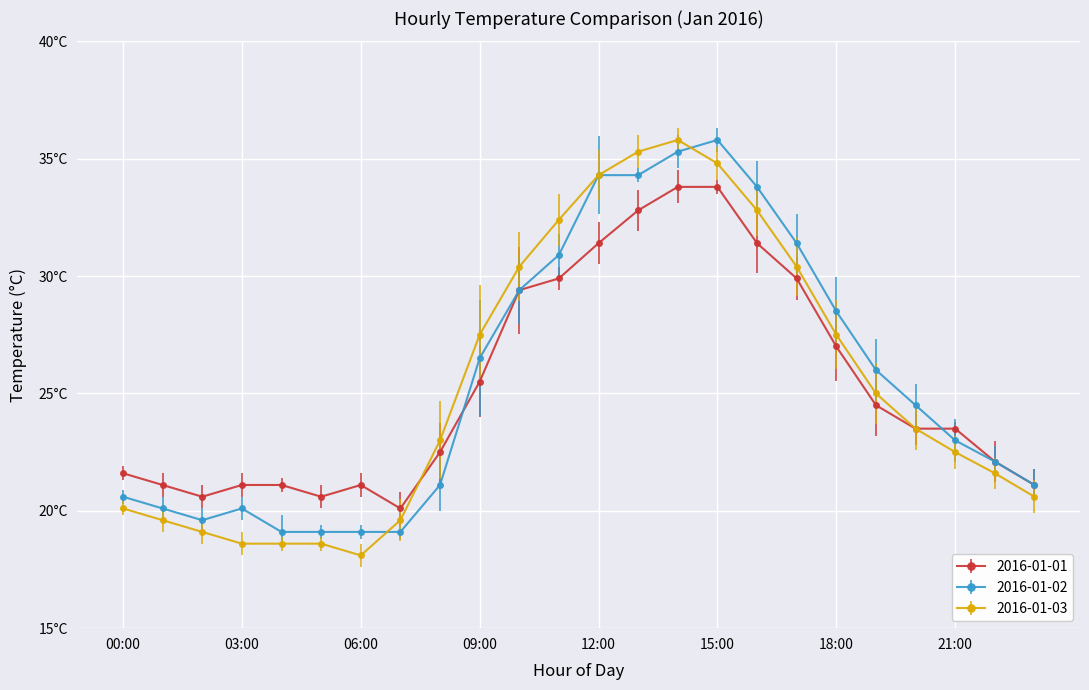

What are all the series names shown in the legend?

2016-01-01, 2016-01-02, 2016-01-03